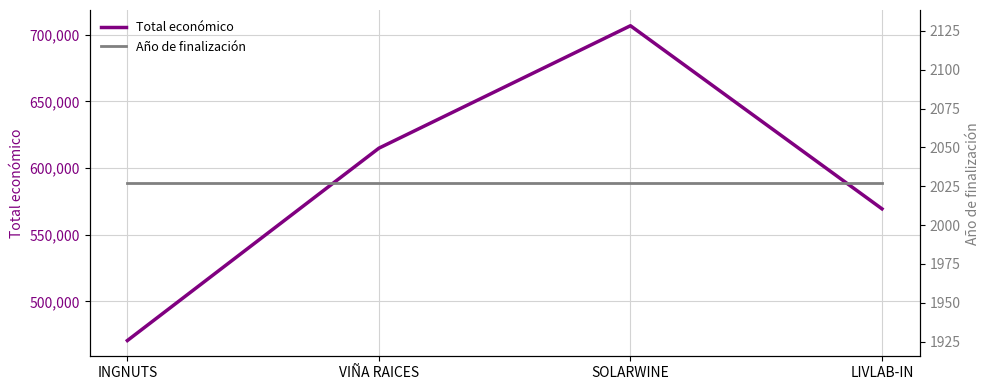

Reading left to right, list all the values displayed in this chart.

Total económico: 470675	614907	706697	569416
Año de finalización: 2027	2027	2027	2027